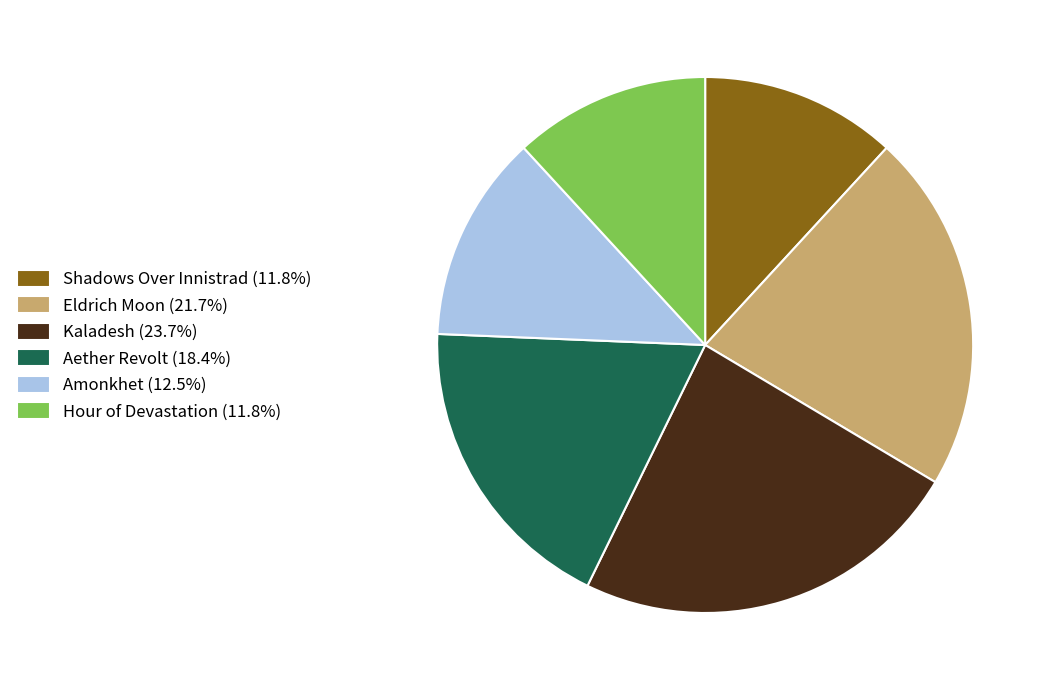

What is the largest slice in the pie chart?

Kaladesh